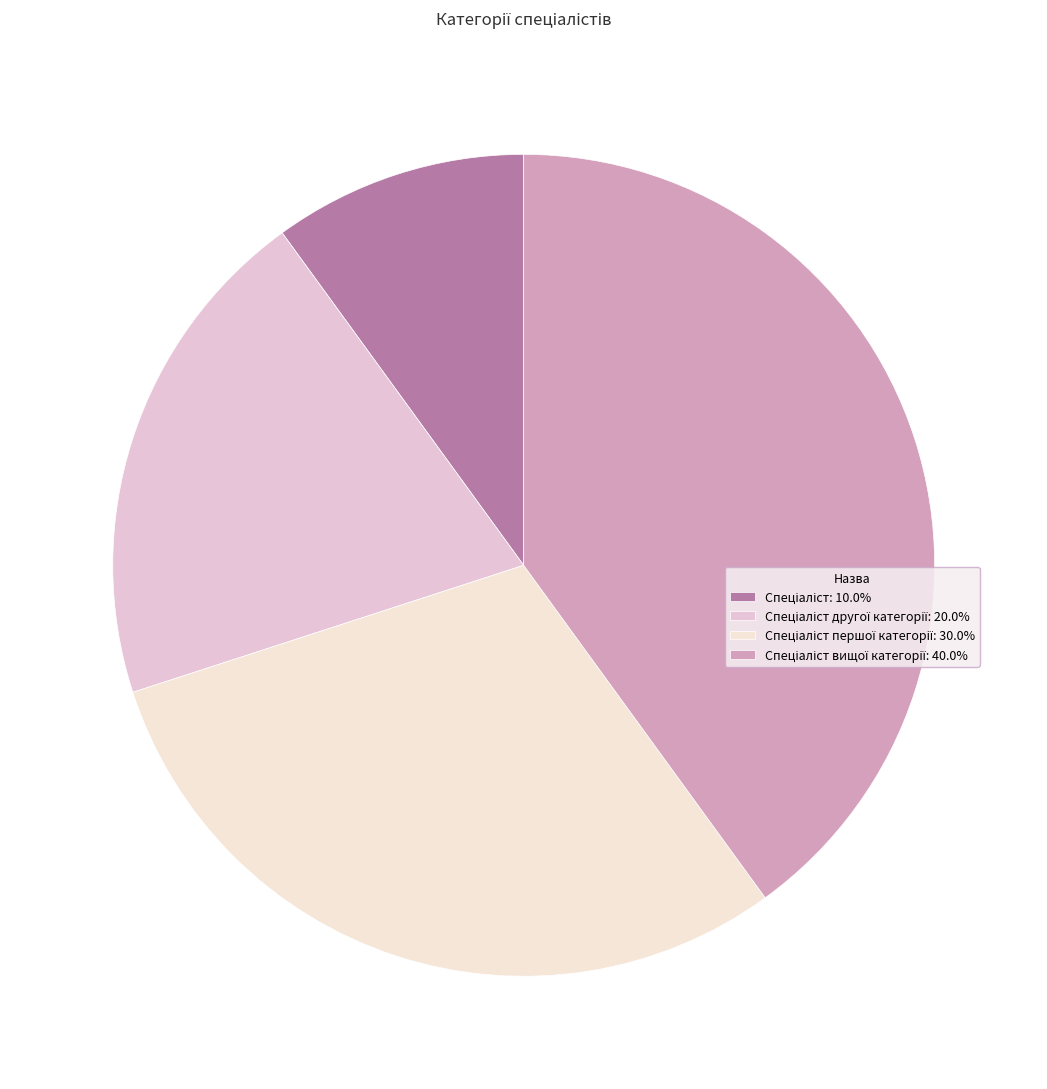

Count the number of slices in the pie.

4